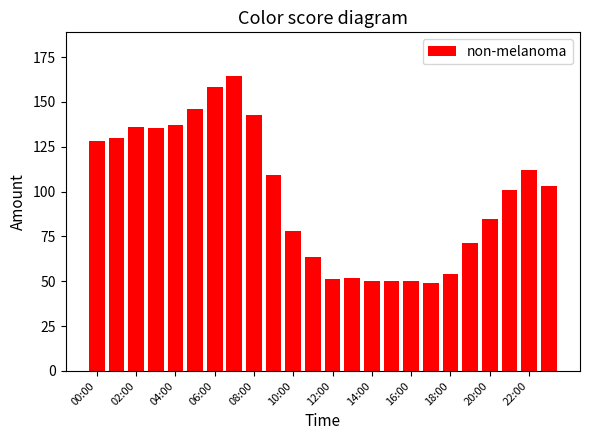

What is the smallest value displayed?

48.8